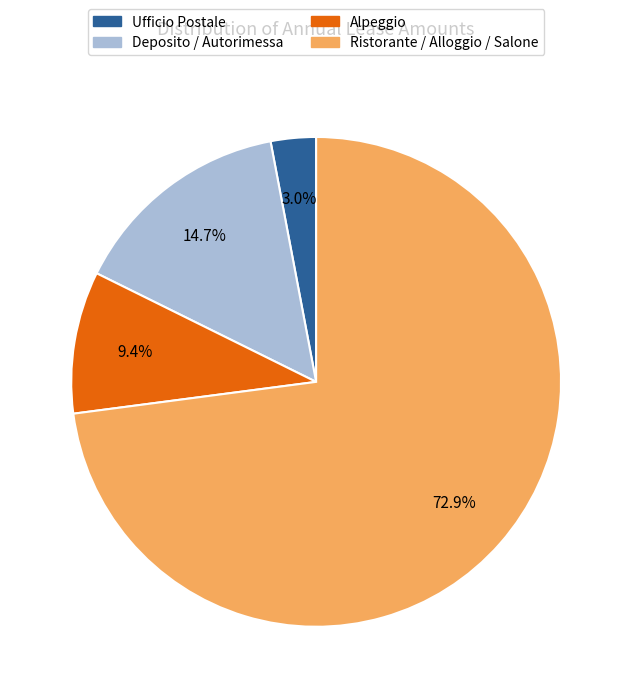

Is there any slice that represents more than half of the pie?

Yes